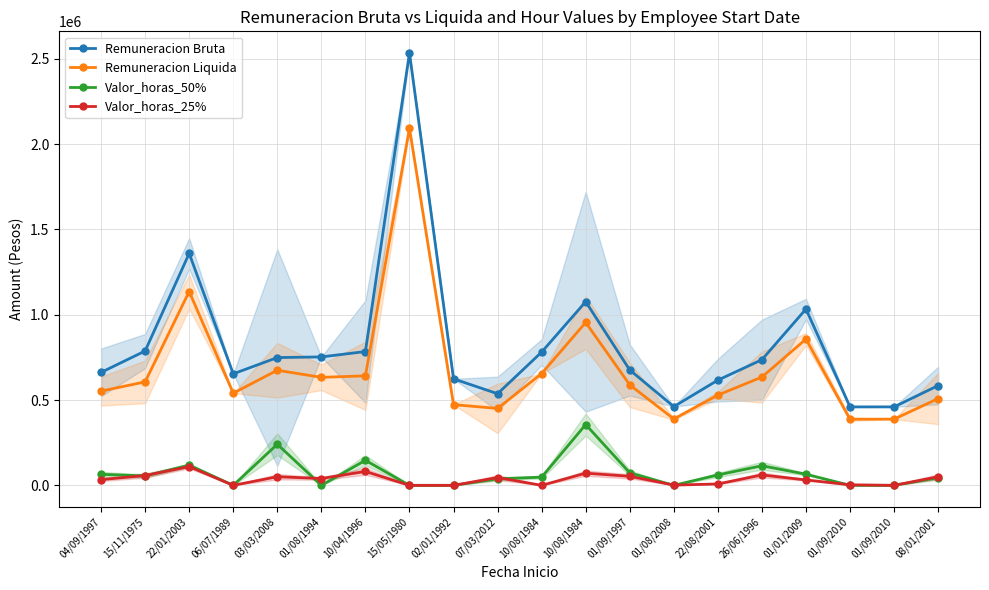

Which has a higher value, 01/09/2010 or 01/09/1997?

01/09/1997